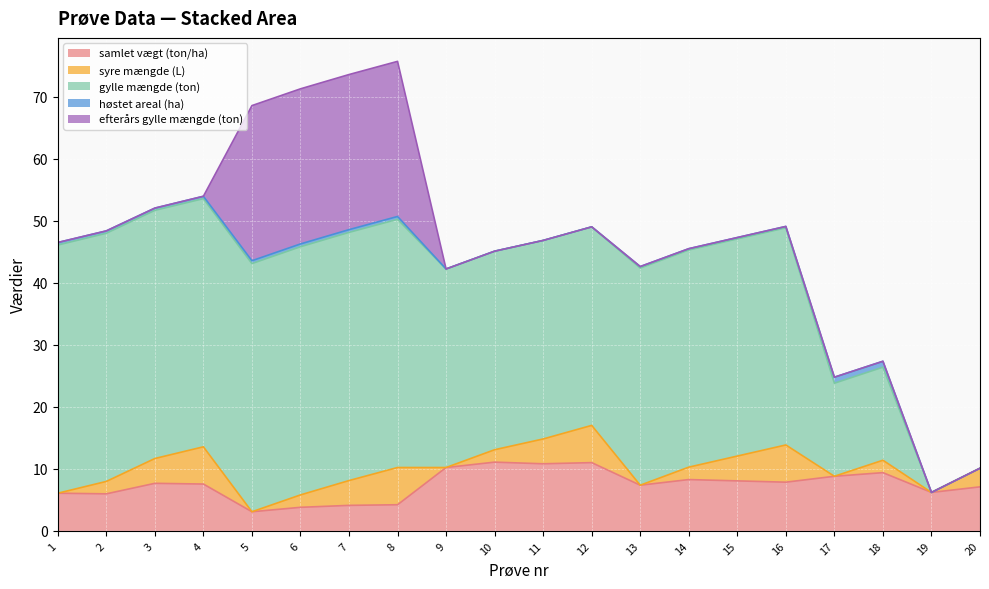

How many lines are shown in the chart?

5